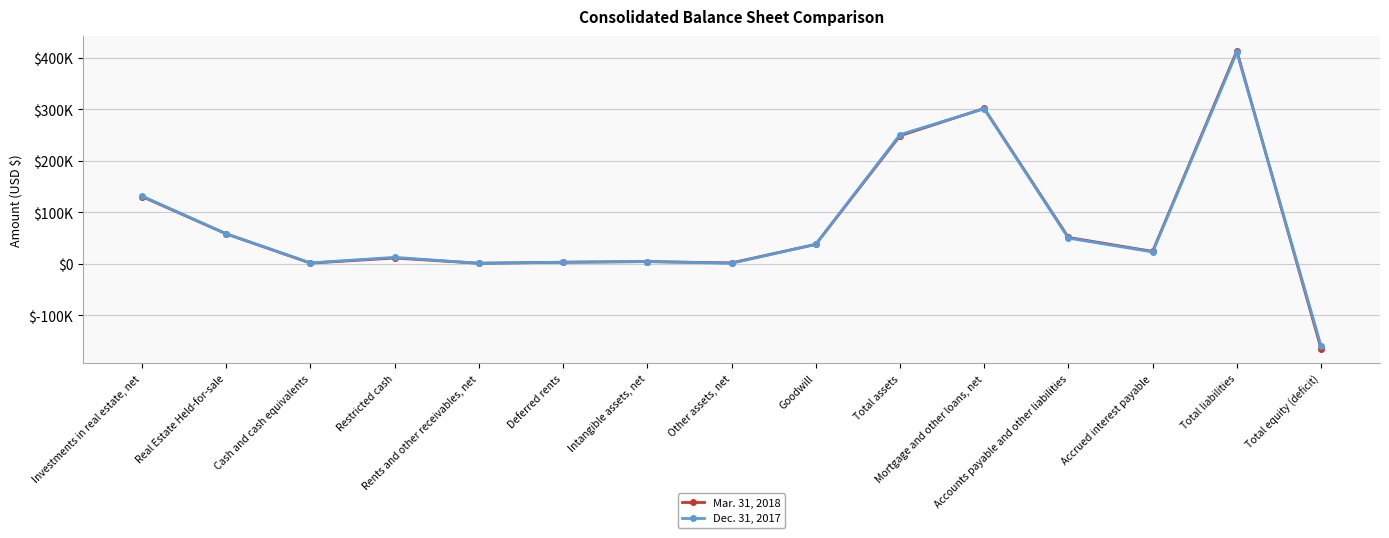

The Mar. 31, 2018 series shows 6743 at Intangible assets, net. True or false?

False